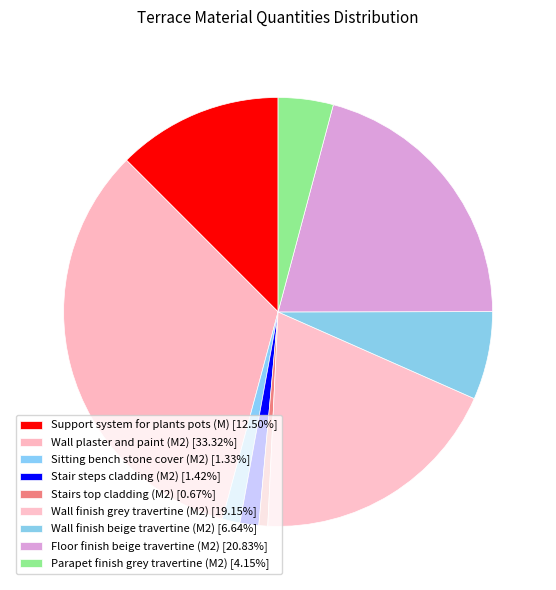

Does Wall plaster and paint (M2) represent more than half of the total?

No